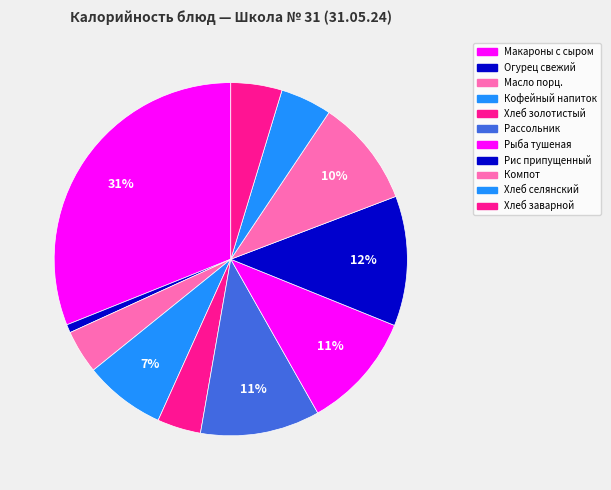

True or false: Рис припущенный accounts for 12% of the total.

True